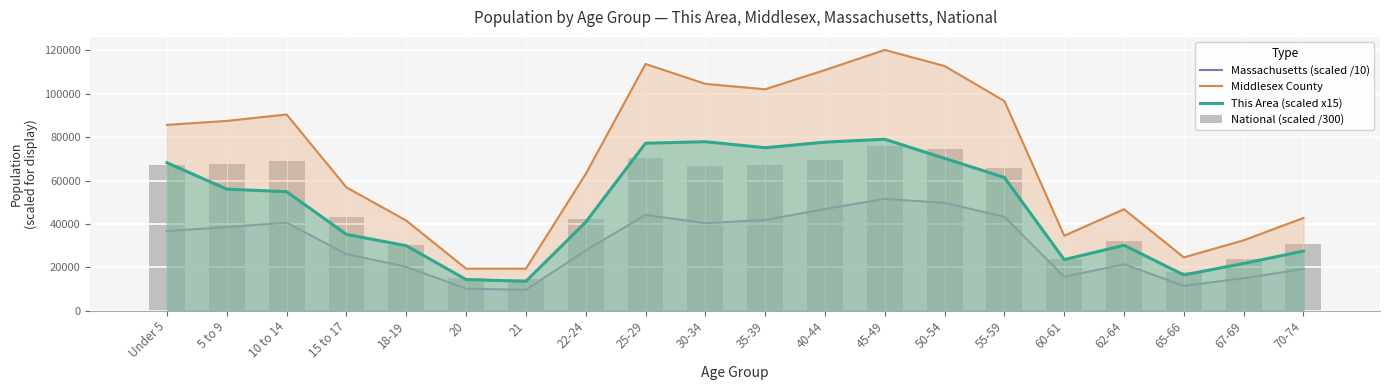

What value does the Middlesex County series have at 21?

19361.0